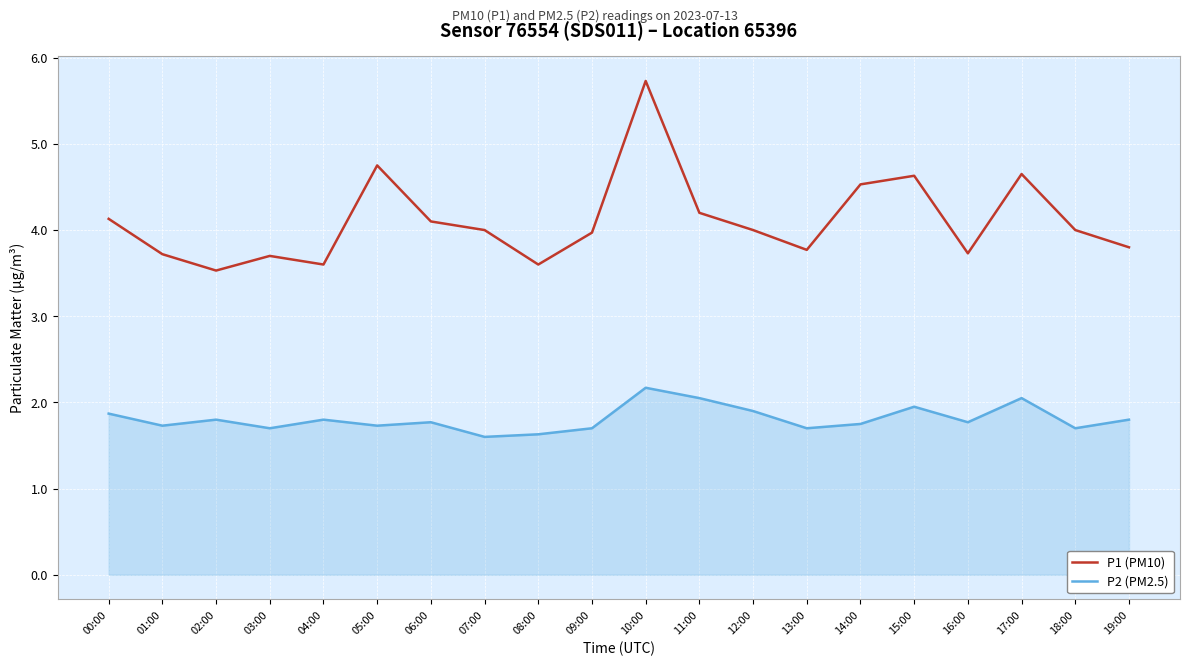

What is the smallest value displayed?

1.6